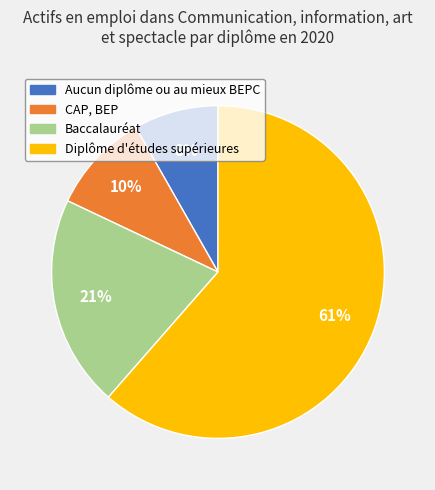

To the nearest percent, what is the average slice percentage?

25%